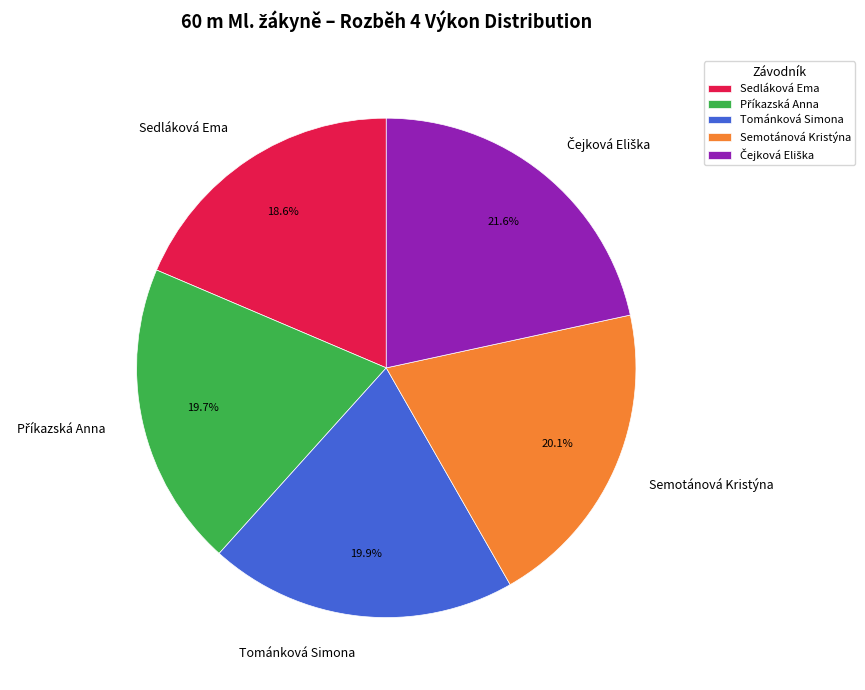

To the nearest percent, what portion does Sedláková Ema represent?

19%